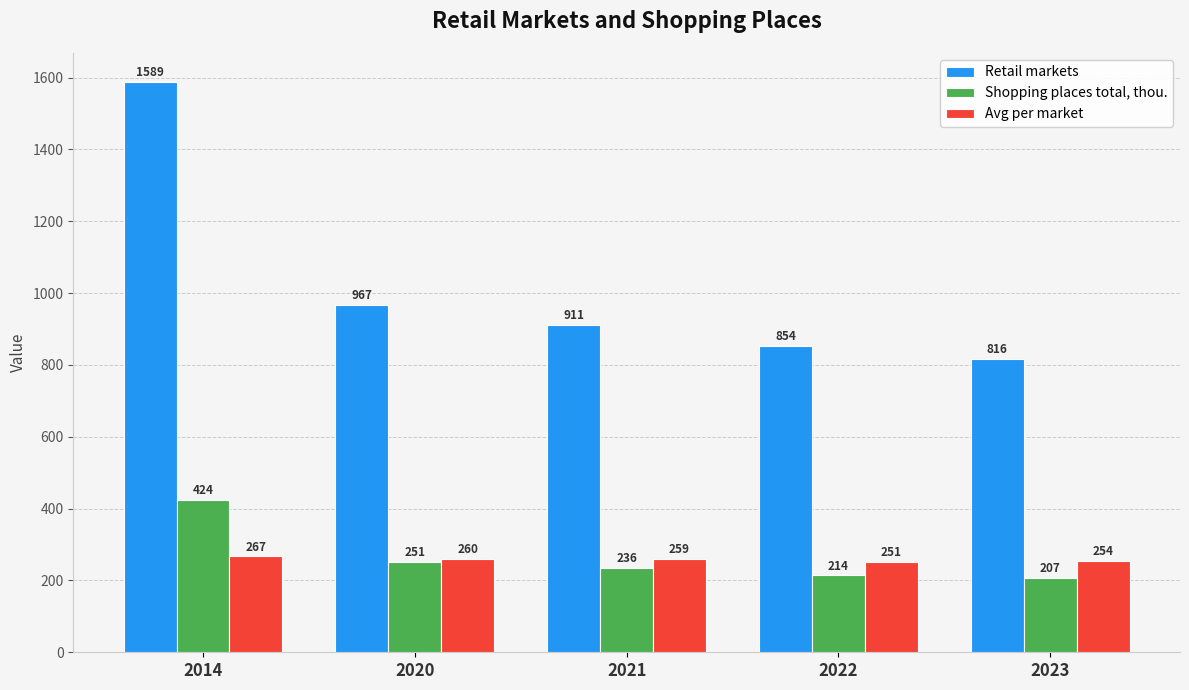

True or false: Avg per market has a value of 362 at 2021.

False